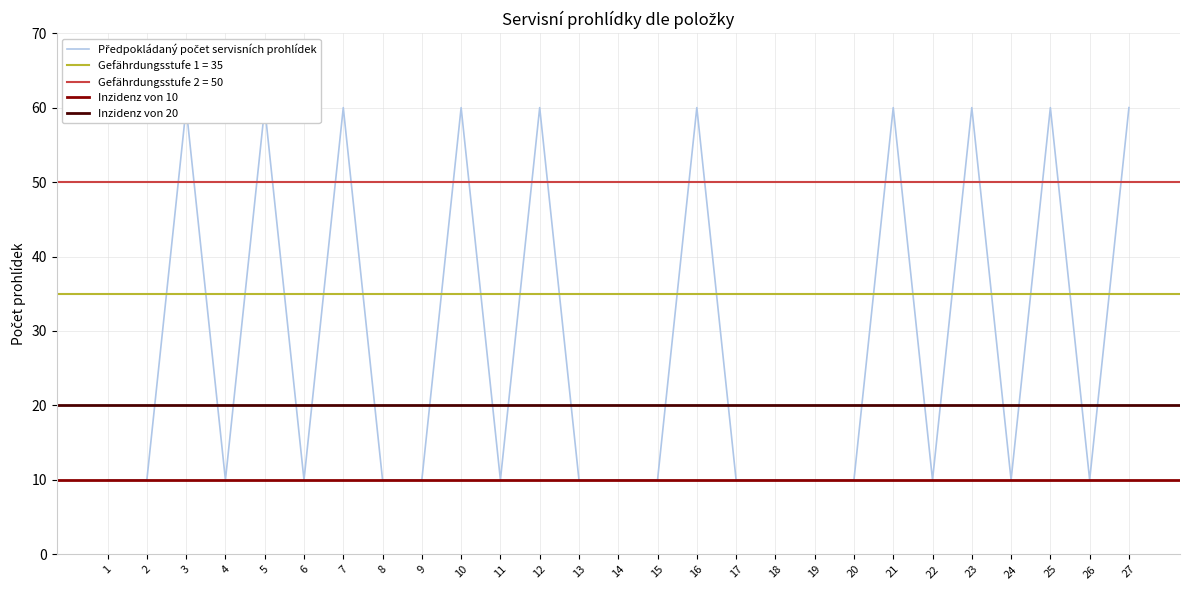

Which label corresponds to the largest value in the chart?

3